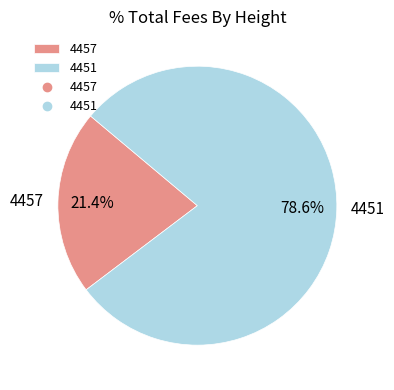

What is the ratio of the value at 4457 to the value at 4451?

0.3